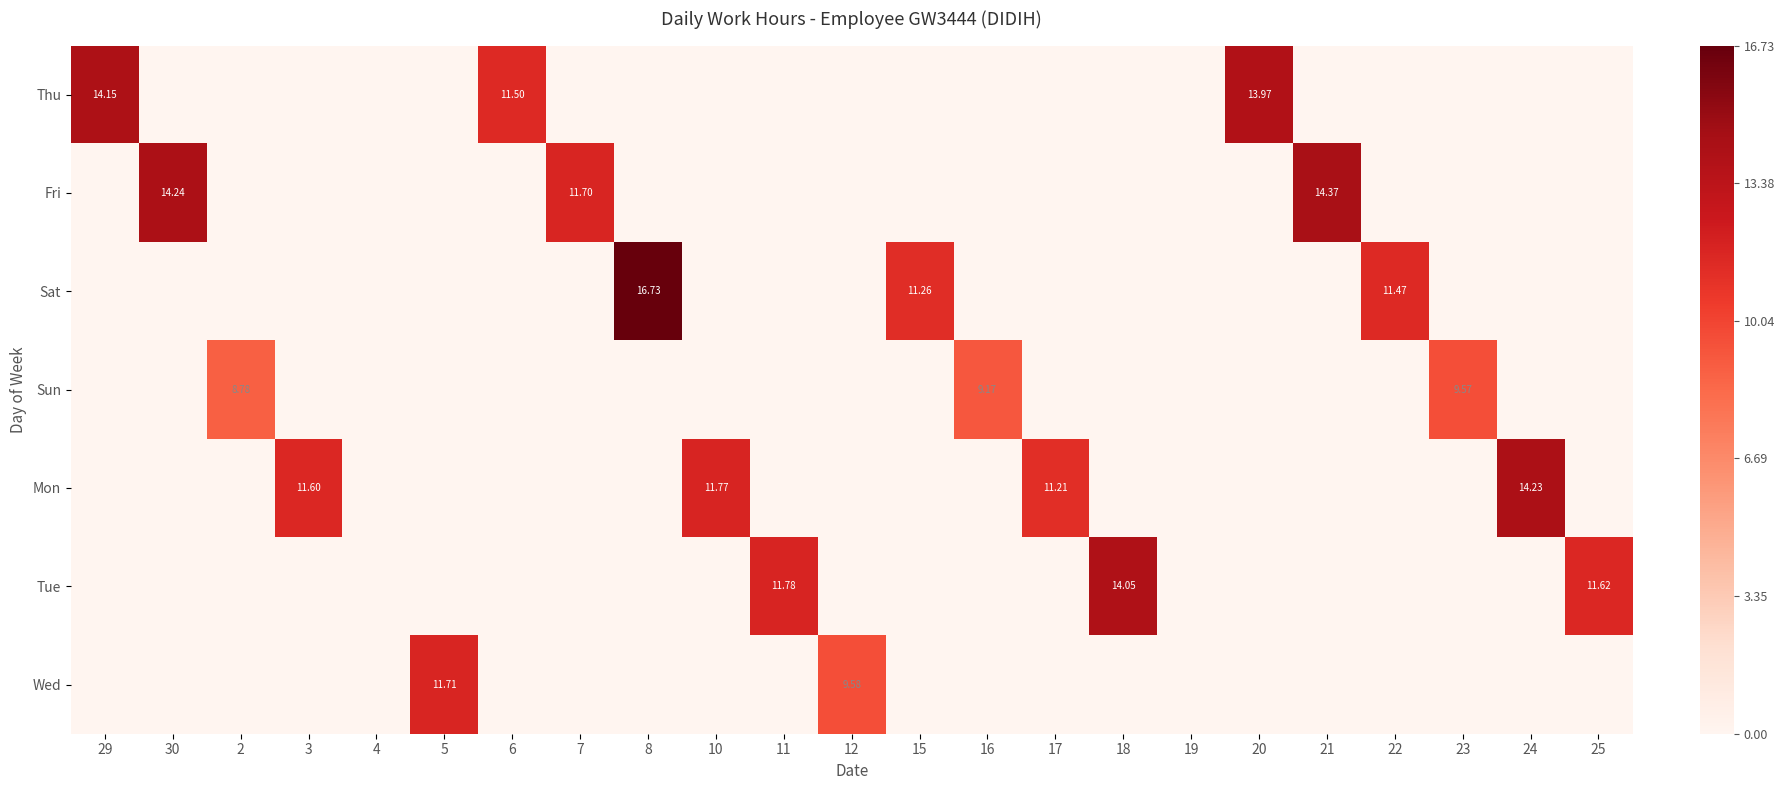

Which series has the largest total across all categories?

Mon